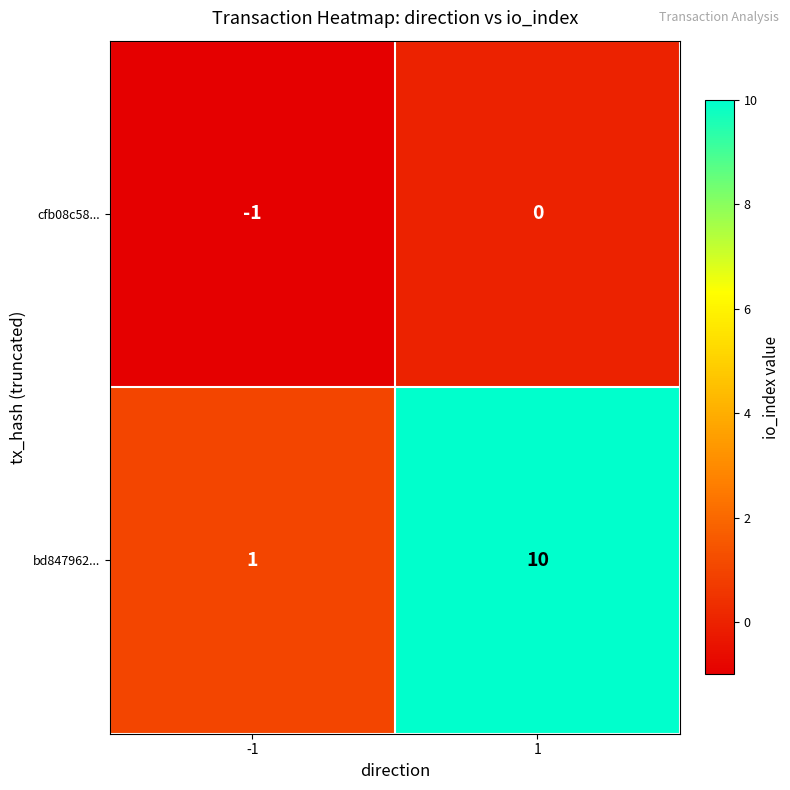

Which series has the largest total across all categories?

bd847962...